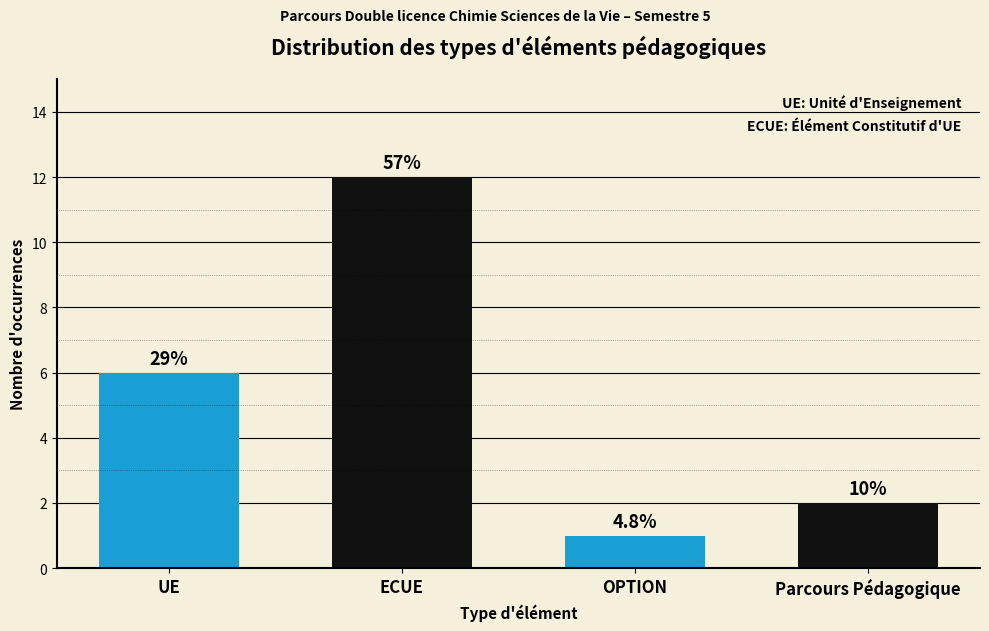

Are the bars horizontal?

No